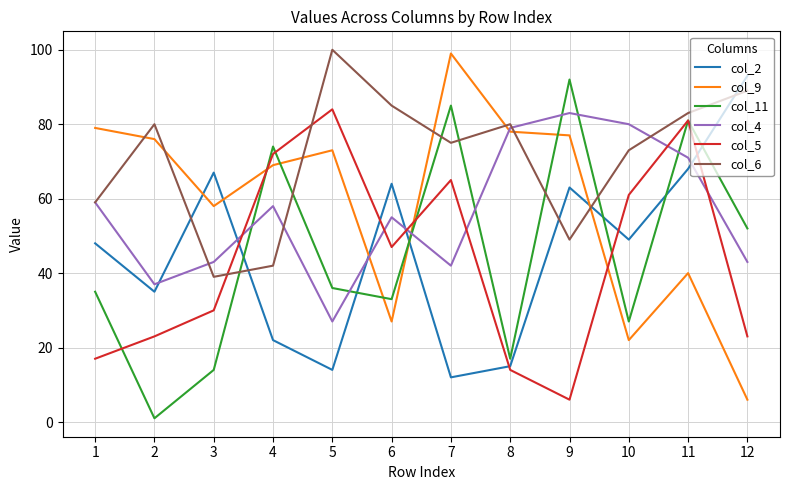

Rank the categories by col_2 value from highest to lowest.

12, 11, 3, 6, 9, 10, 1, 2, 4, 8, 5, 7